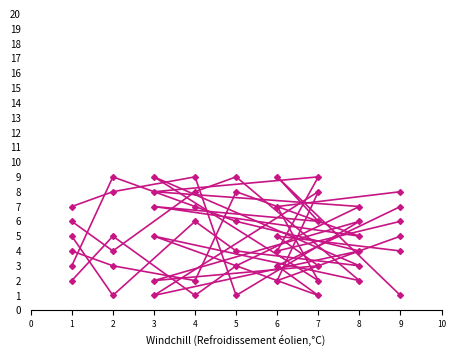

True or false: col_7 has more than 1 points higher than both neighbors.

True